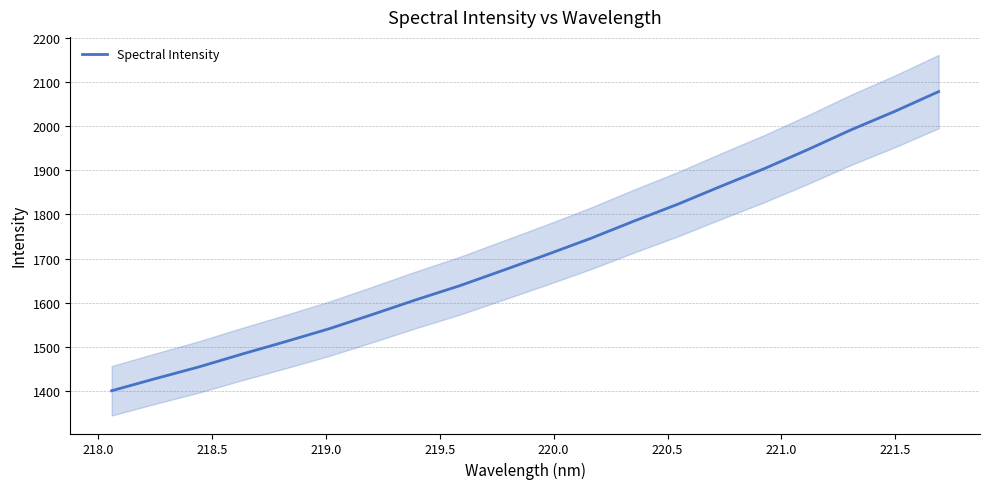

What is the minimum value for Spectral Intensity?

1400.3